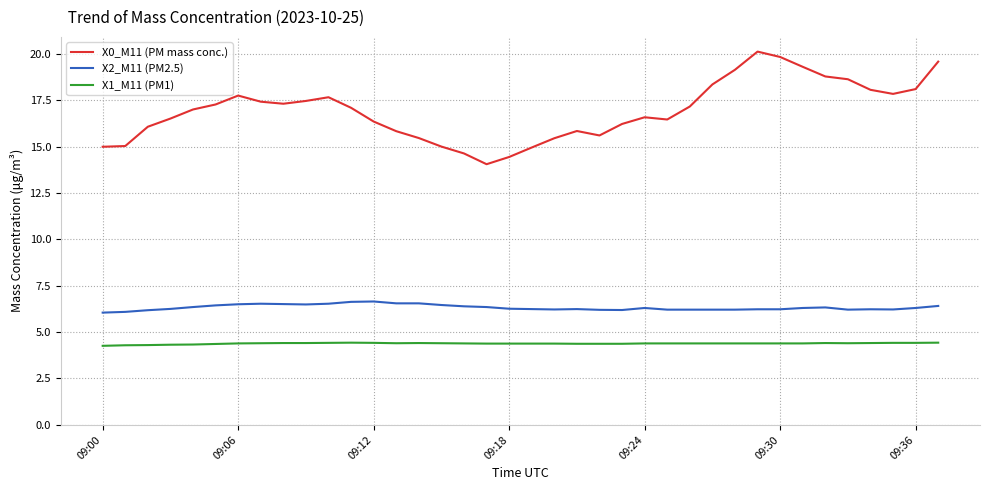

True or false: X0_M11 (PM mass conc.) and X1_M11 (PM1) intersect in this chart.

False